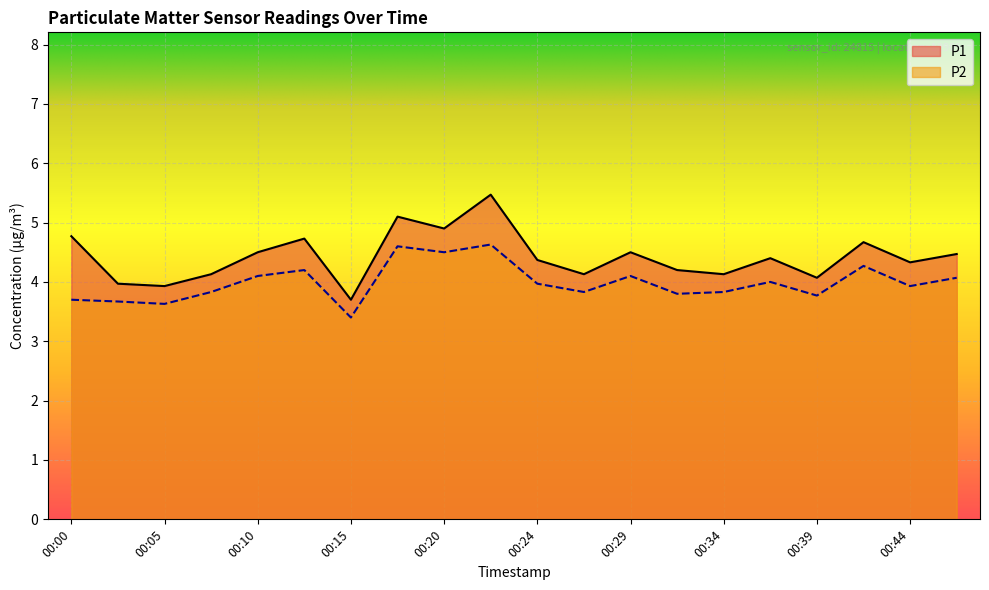

Rank the categories by P1 value from highest to lowest.

00:22, 00:17, 00:20, 00:00, 00:12, 00:41, 00:10, 00:29, 00:46, 00:36, 00:24, 00:44, 00:32, 00:07, 00:27, 00:34, 00:39, 00:02, 00:05, 00:15